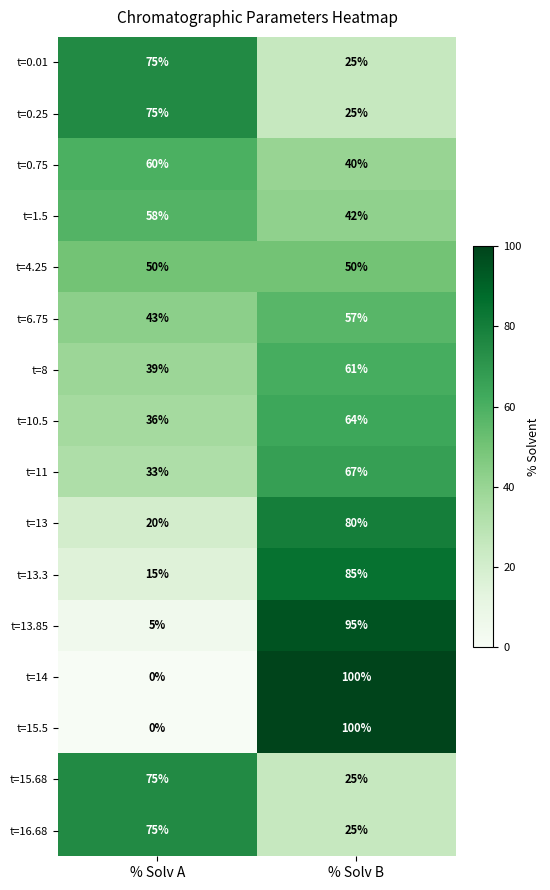

Read the t=4.25 value at % Solv B.

50